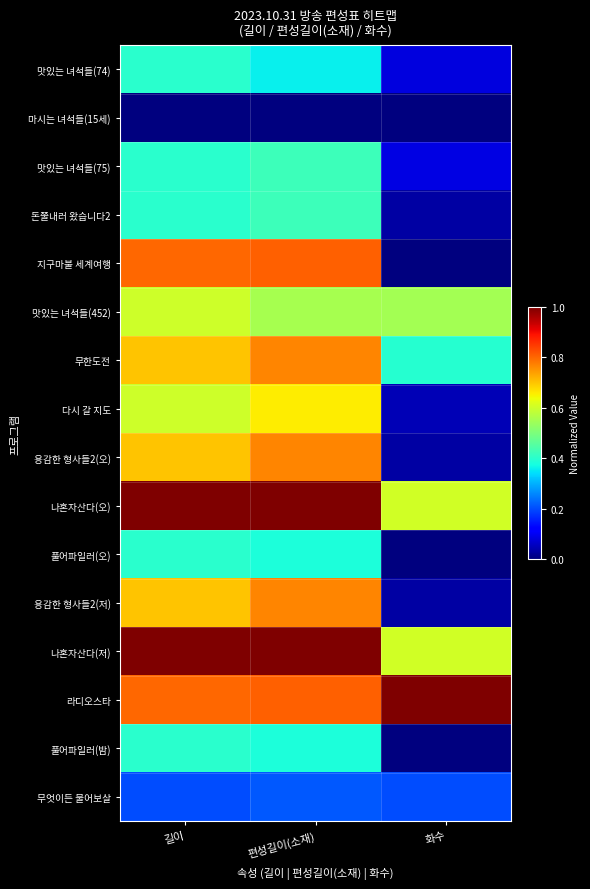

Which category has the highest value across all series?

길이